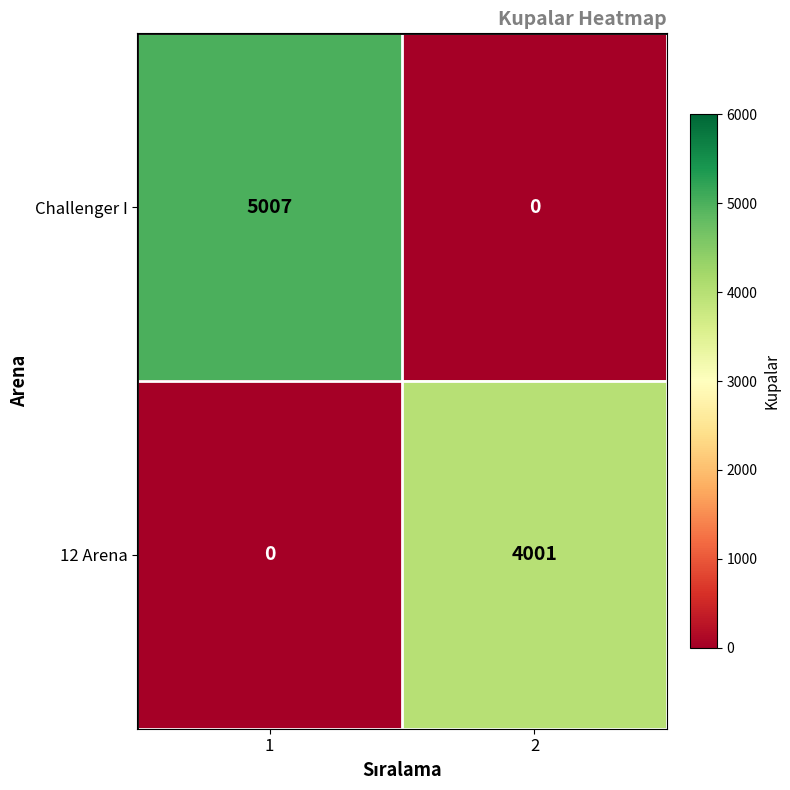

At how many categories does at least one series exceed 3373?

2